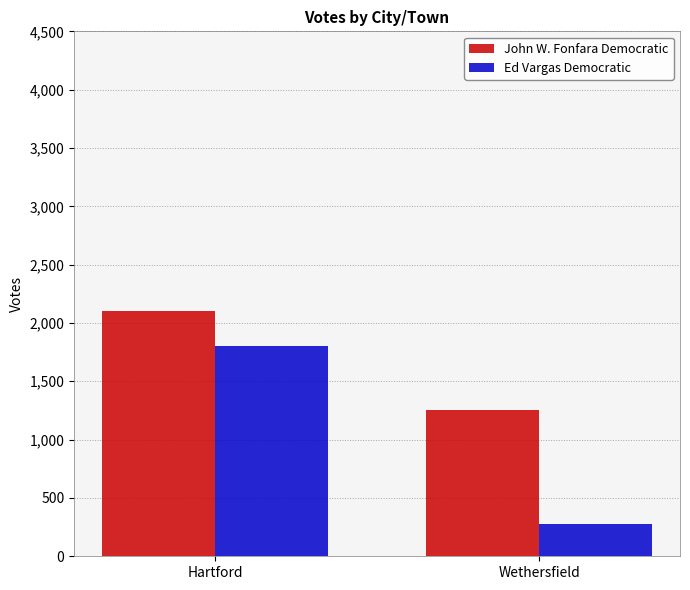

Reading right to left, what are all the values shown in this chart?

John W. Fonfara Democratic: Wethersfield=1258	Hartford=2100
Ed Vargas Democratic: Wethersfield=279	Hartford=1799